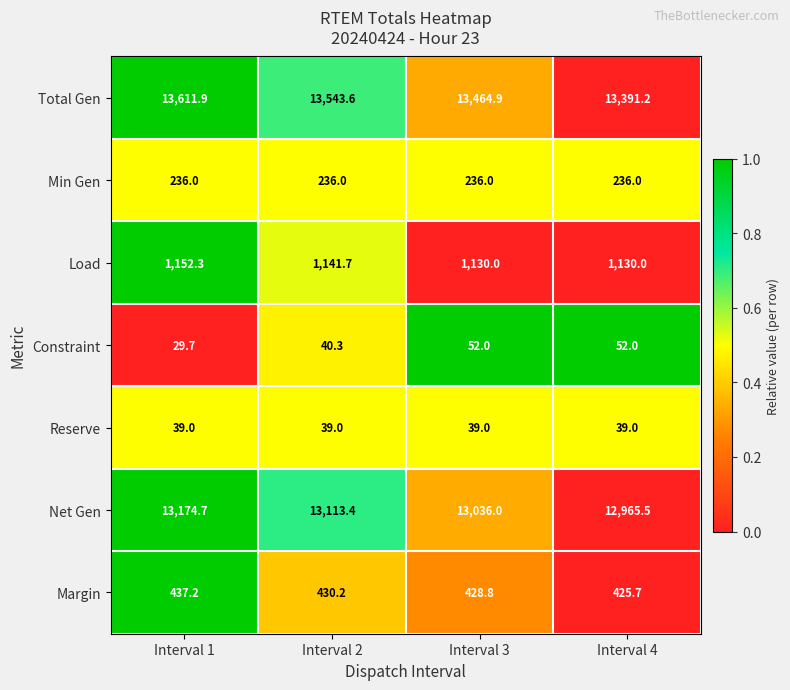

Which series has the largest range (max minus min)?

Total Gen